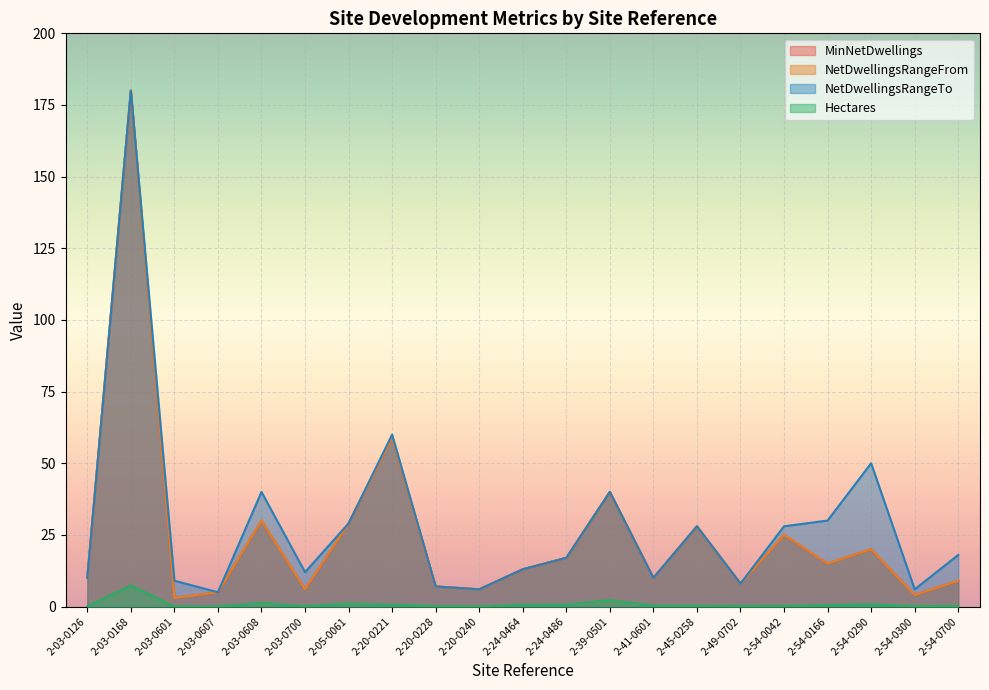

At which label does NetDwellingsRangeFrom first exceed 13?

2-03-0168